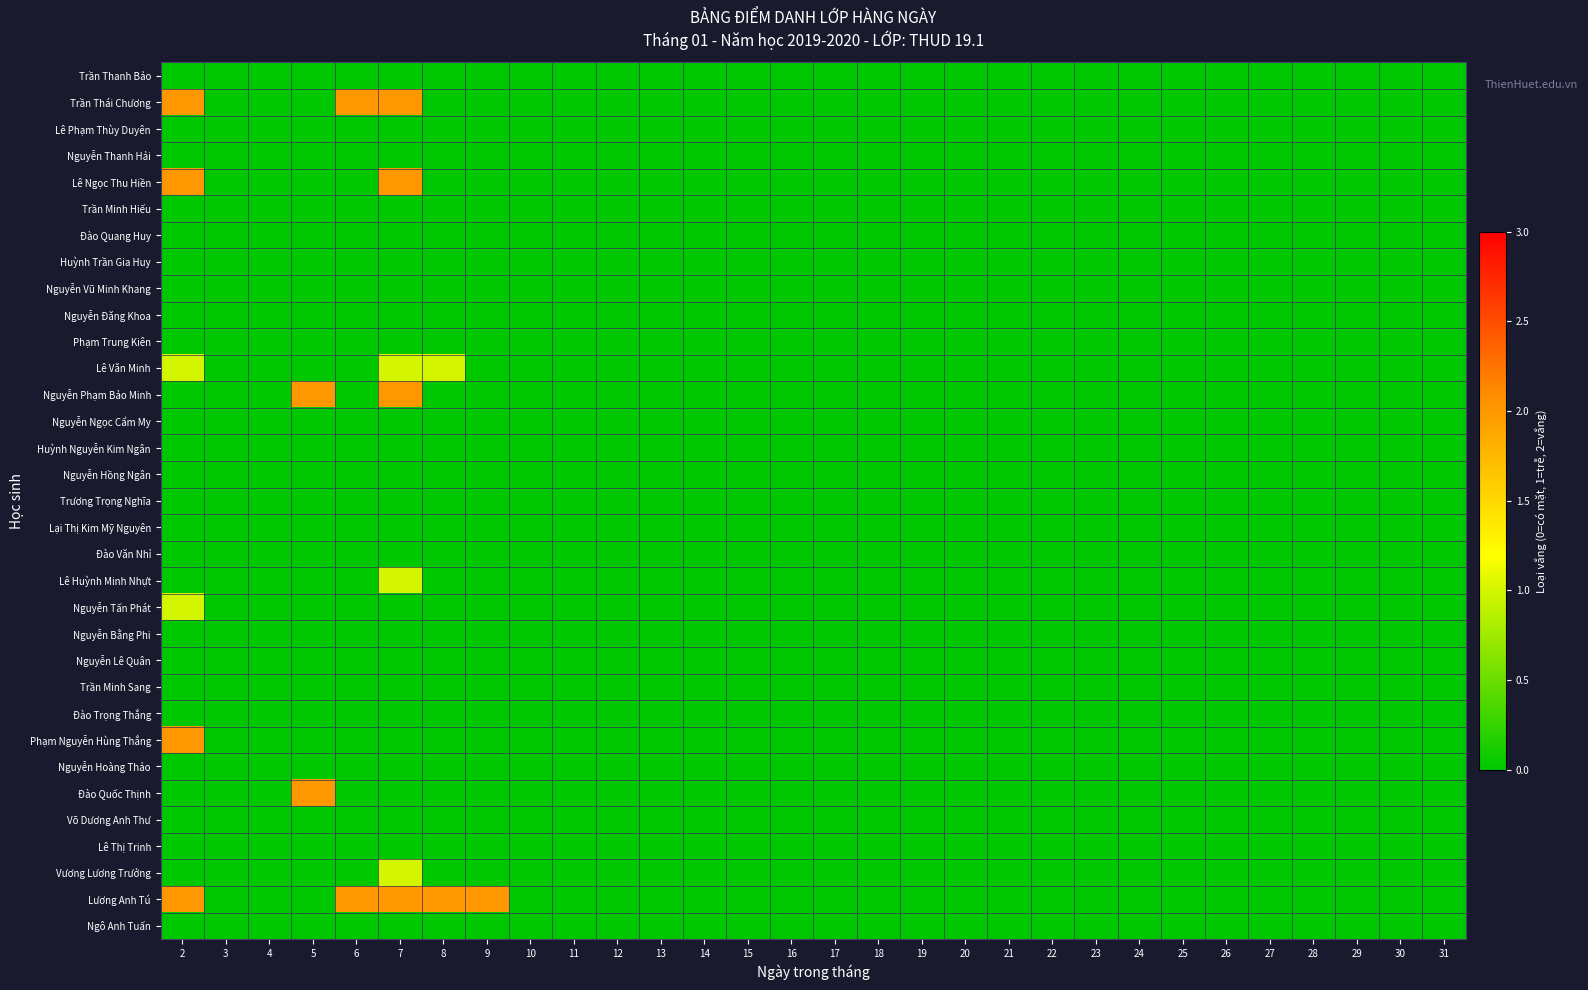

List the series in order of their peak value, highest first.

Trần Thái Chương, Lê Ngọc Thu Hiền, Nguyễn Phạm Bảo Minh, Phạm Nguyễn Hùng Thắng, Đào Quốc Thịnh, Lương Anh Tú, Lê Văn Minh, Lê Huỳnh Minh Nhựt, Nguyễn Tấn Phát, Vương Lương Trưởng, Trần Thanh Bảo, Lê Phạm Thùy Duyên, Nguyễn Thanh Hải, Trần Minh Hiếu, Đào Quang Huy, Huỳnh Trần Gia Huy, Nguyễn Vũ Minh Khang, Nguyễn Đăng Khoa, Phạm Trung Kiên, Nguyễn Ngọc Cẩm My, Huỳnh Nguyễn Kim Ngân, Nguyễn Hồng Ngân, Trương Trọng Nghĩa, Lại Thị Kim Mỹ Nguyên, Đào Văn Nhỉ, Nguyễn Bằng Phi, Nguyễn Lê Quân, Trần Minh Sang, Đào Trọng Thắng, Nguyễn Hoàng Thảo, Võ Dương Anh Thư, Lê Thị Trinh, Ngô Anh Tuấn